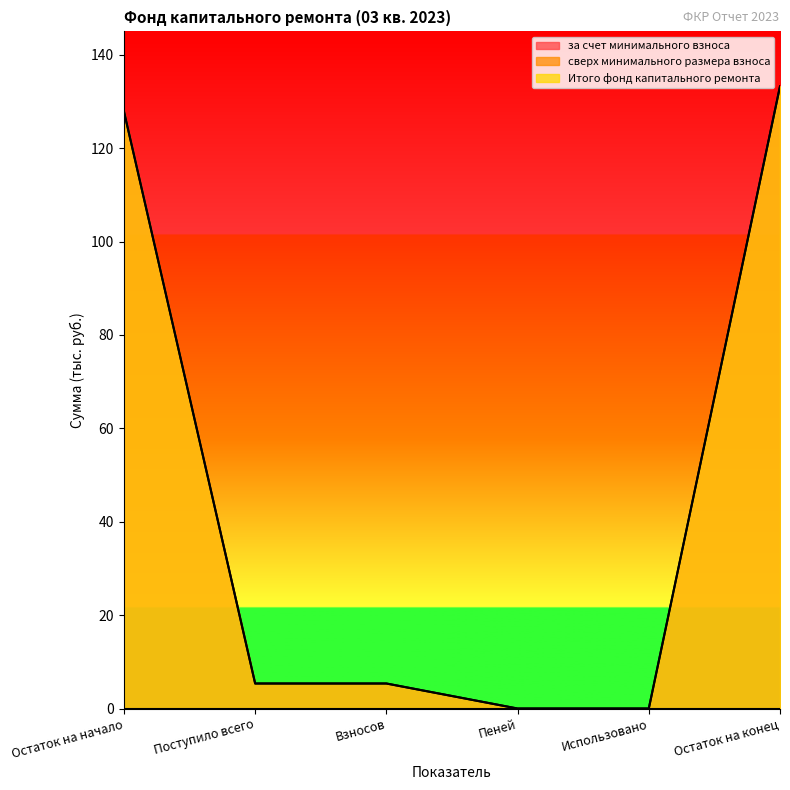

Reading left to right, what are all the values shown in this chart?

за счет минимального взноса: 127.9	5.4	5.4	0.0	0.0	133.2
Итого фонд капитального ремонта: 127.9	5.4	5.4	0.0	0.0	133.2